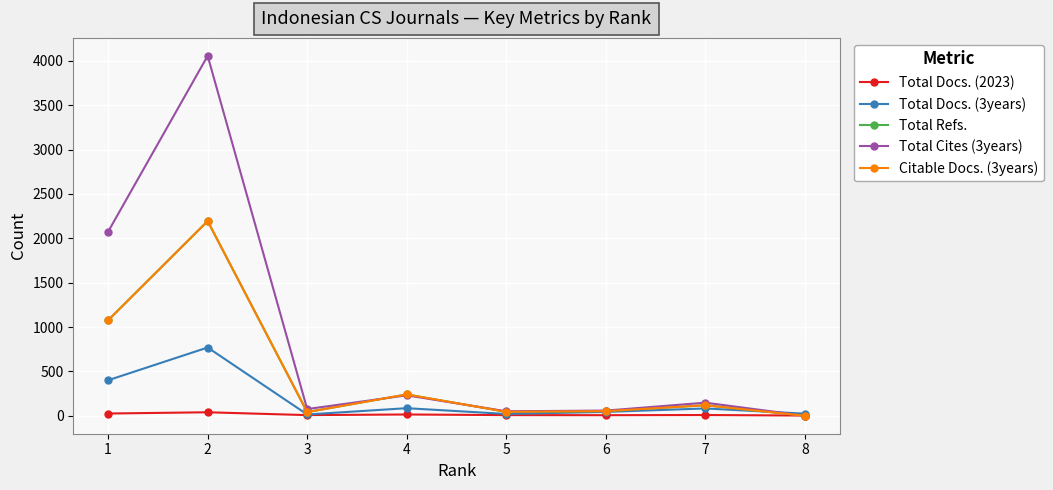

Reading left to right, transcribe all the data shown in this chart.

Total Docs. (2023): 1=25	2=39	3=7	4=14	5=7	6=6	7=8	8=2
Total Docs. (3years): 1=400	2=769	3=14	4=85	5=20	6=43	7=82	8=23
Total Refs.: 1=1076	2=2194	3=41	4=240	5=44	6=52	7=118	8=0
Total Cites (3years): 1=2074	2=4056	3=75	4=230	5=50	6=58	7=147	8=0
Citable Docs. (3years): 1=1076	2=2194	3=41	4=240	5=44	6=52	7=118	8=0